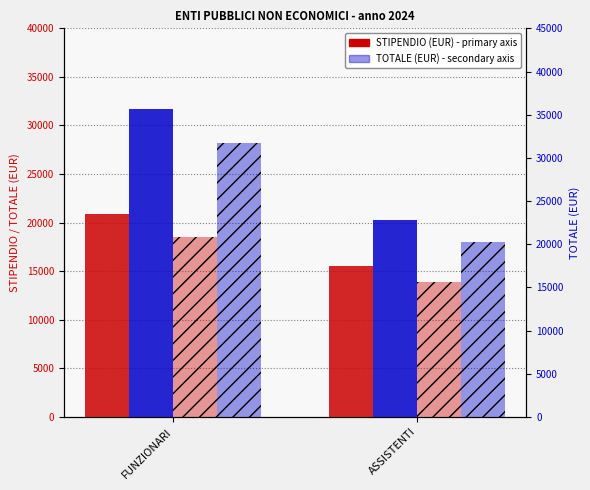

Count the TOTALE_2 (col_35) values in the range 20294 to 31685.

2